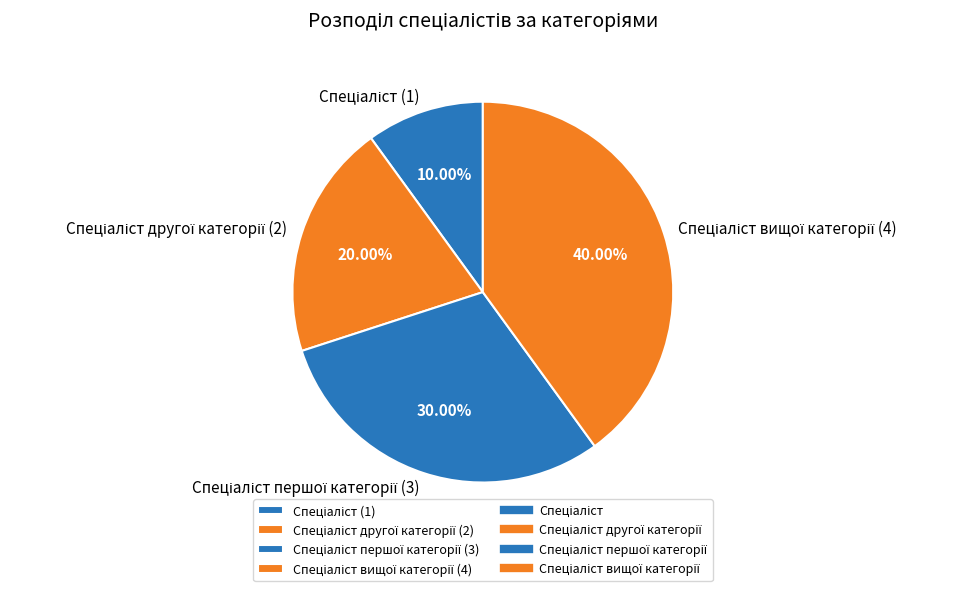

Does any single category account for the majority?

No